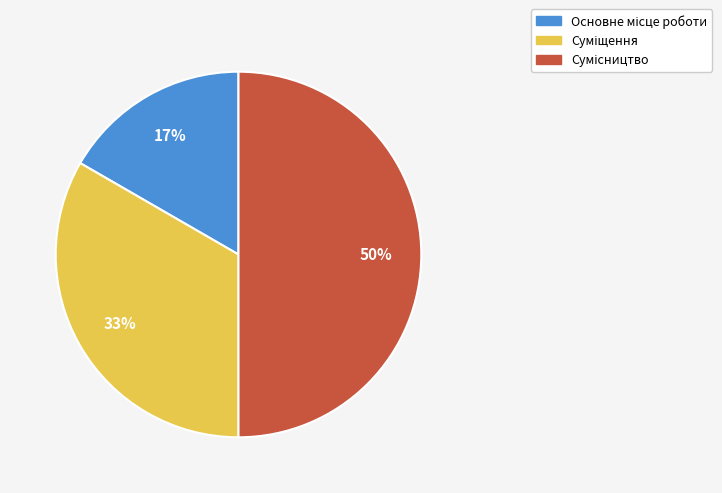

To the nearest percent, what is the average slice percentage?

33%